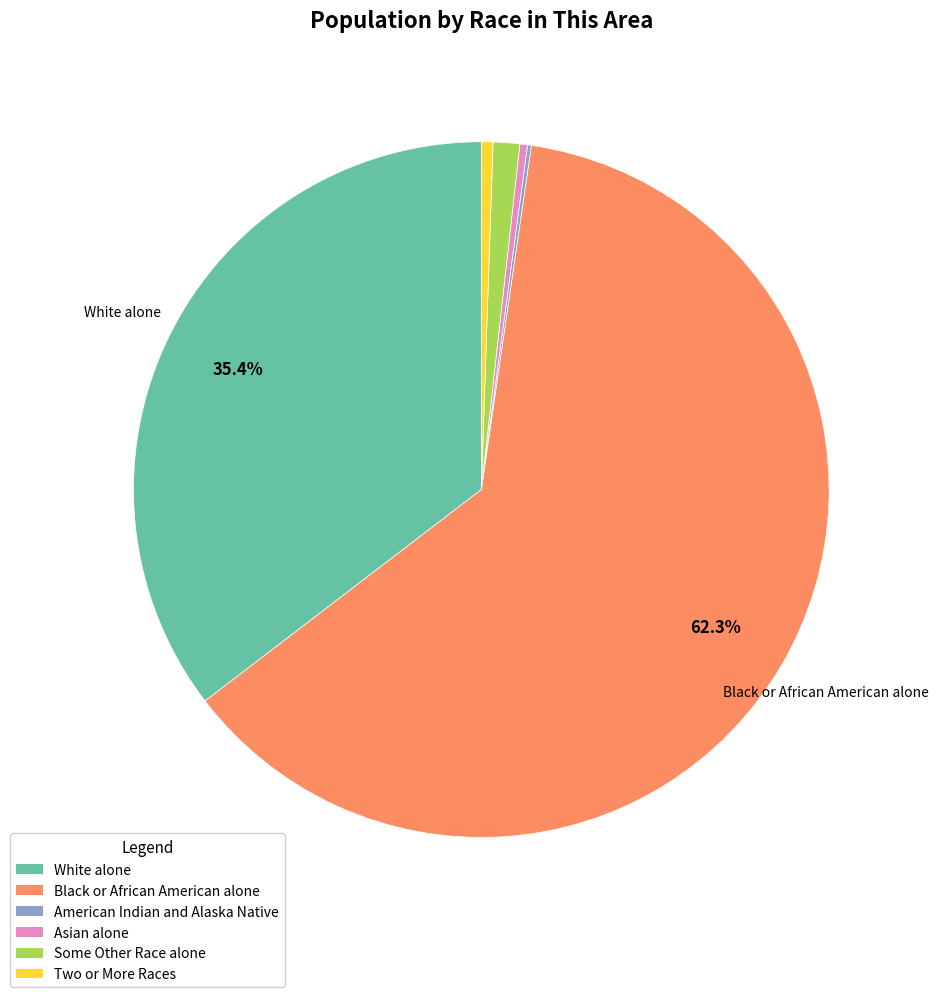

Is Two or More Races the majority of the pie?

No